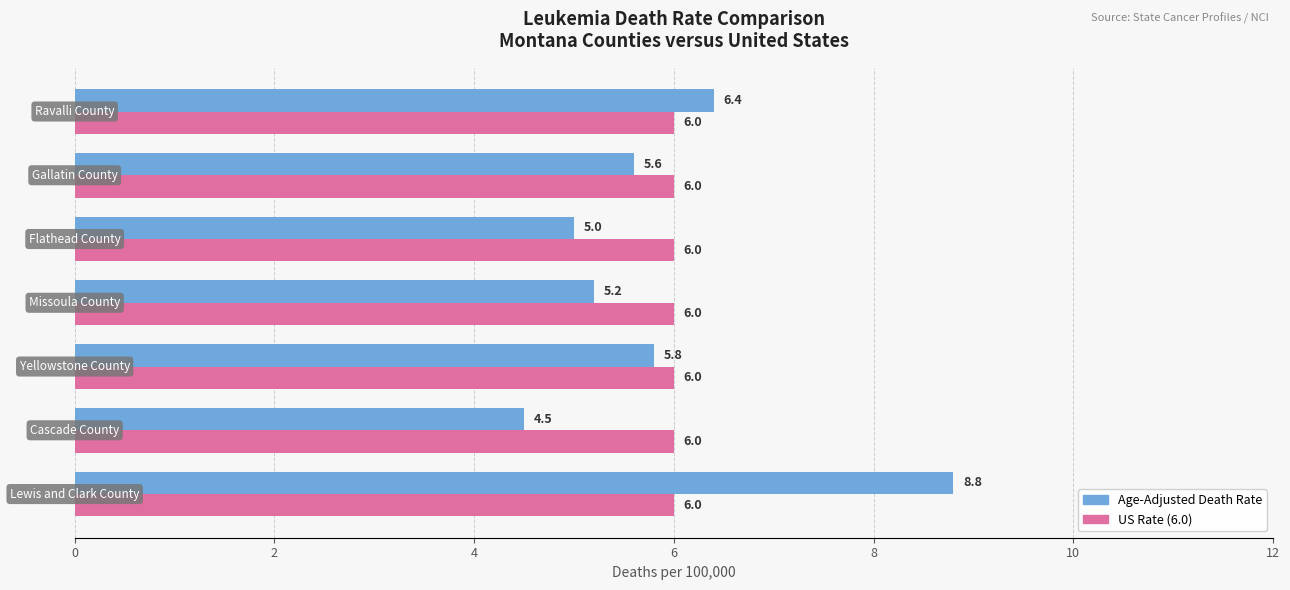

What is the smallest value displayed?

4.5